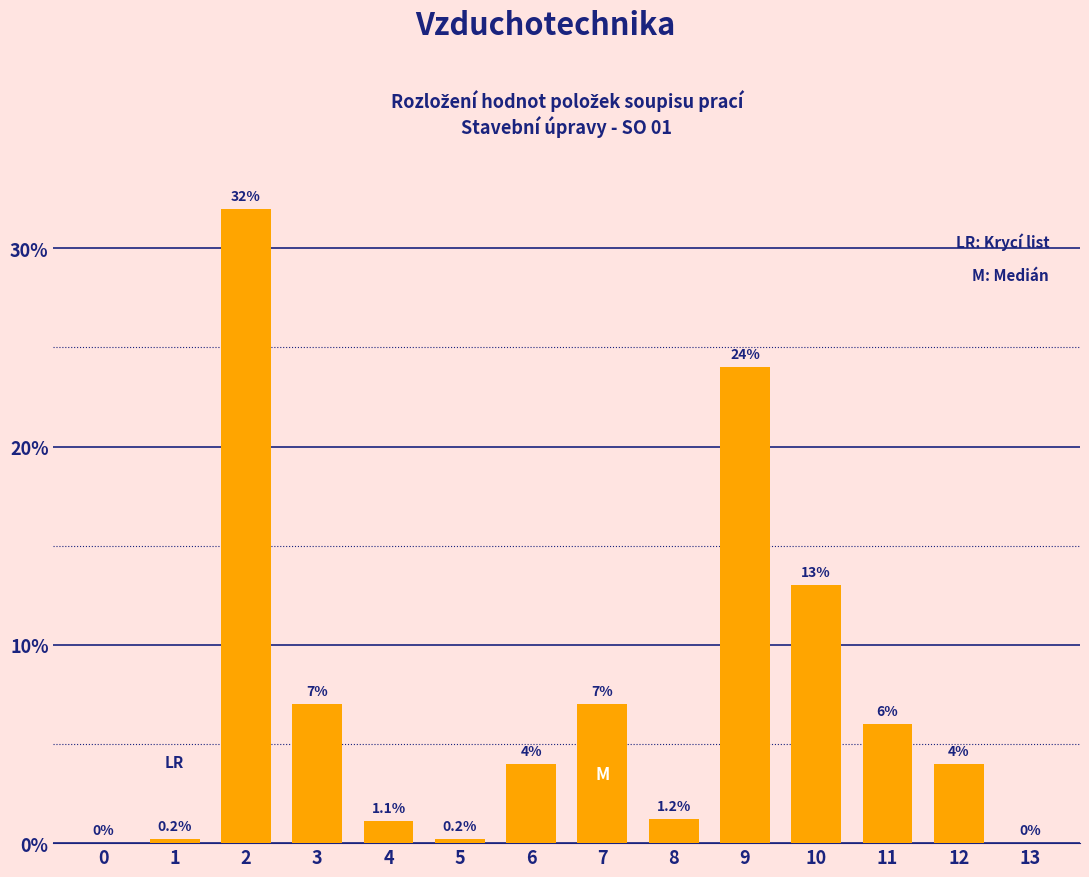

Reading right to left, list all the values displayed in this chart.

13=0.0	12=4.0	11=6.0	10=13.0	9=24.0	8=1.2	7=7.0	6=4.0	5=0.2	4=1.1	3=7.0	2=32.0	1=0.2	0=0.0